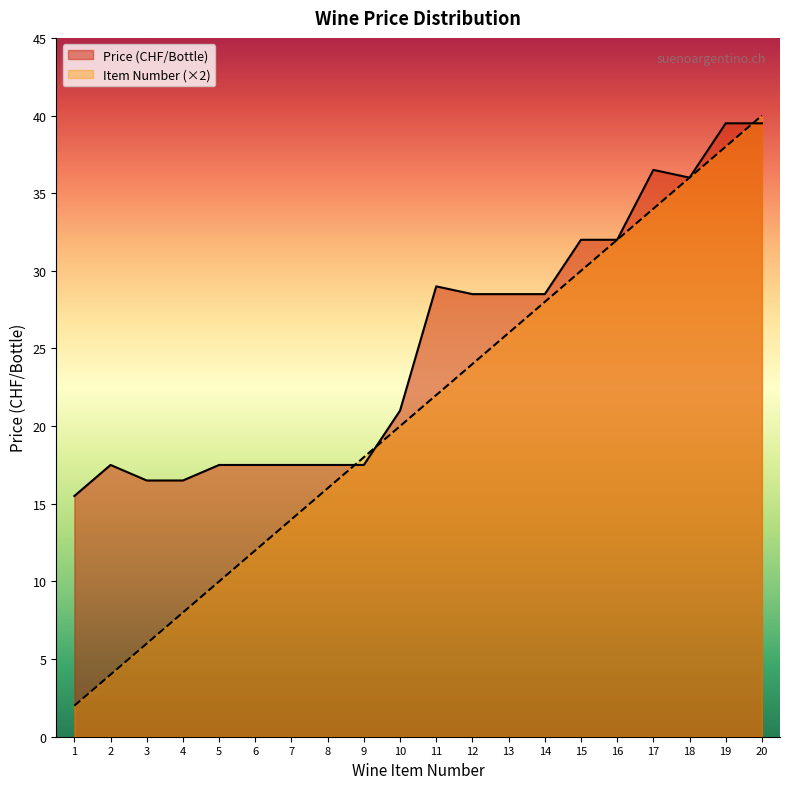

Which series changed the most between 1 and 11?

Item Number (×2)